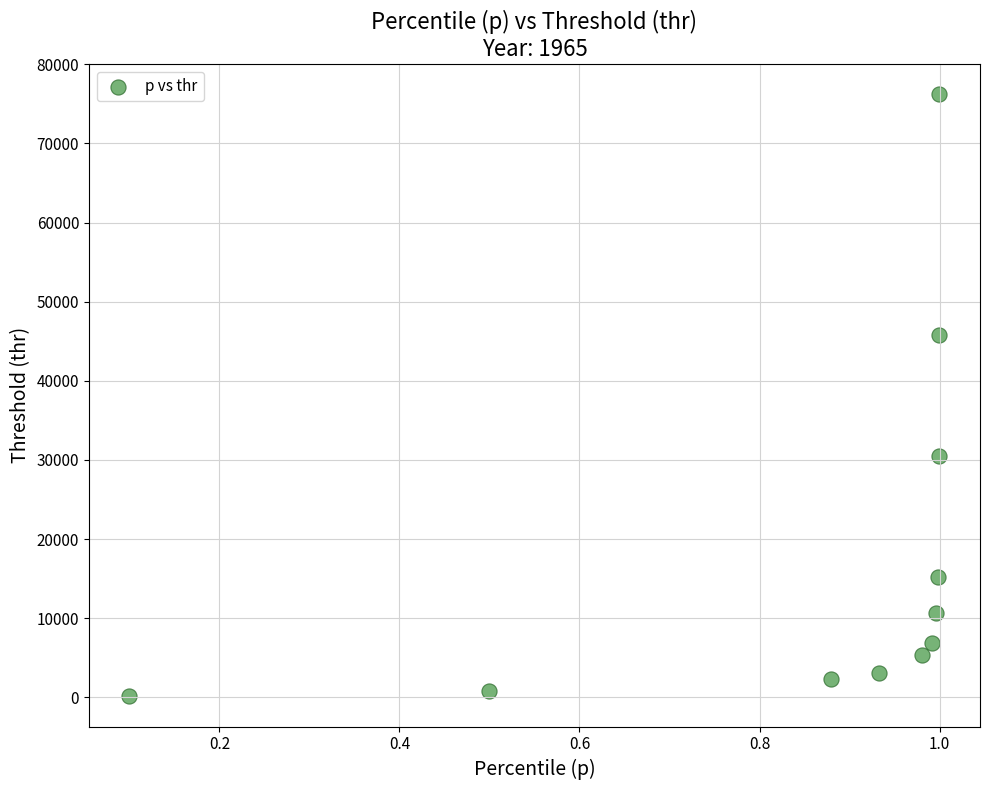

What is the average X value?

0.9